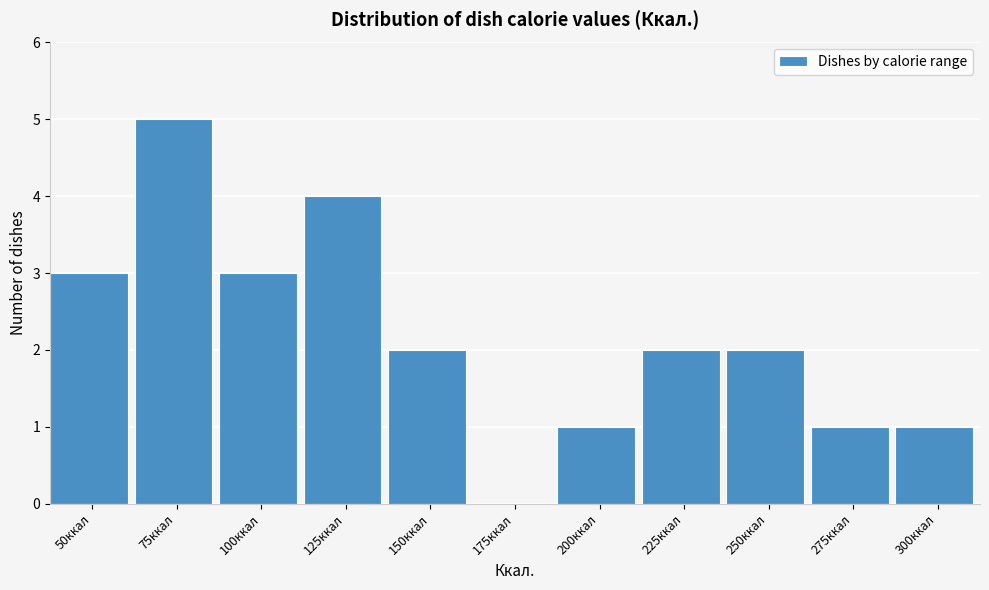

Reading right to left, transcribe all the data shown in this chart.

300ккал=1	275ккал=1	250ккал=2	225ккал=2	200ккал=1	175ккал=0	150ккал=2	125ккал=4	100ккал=3	75ккал=5	50ккал=3